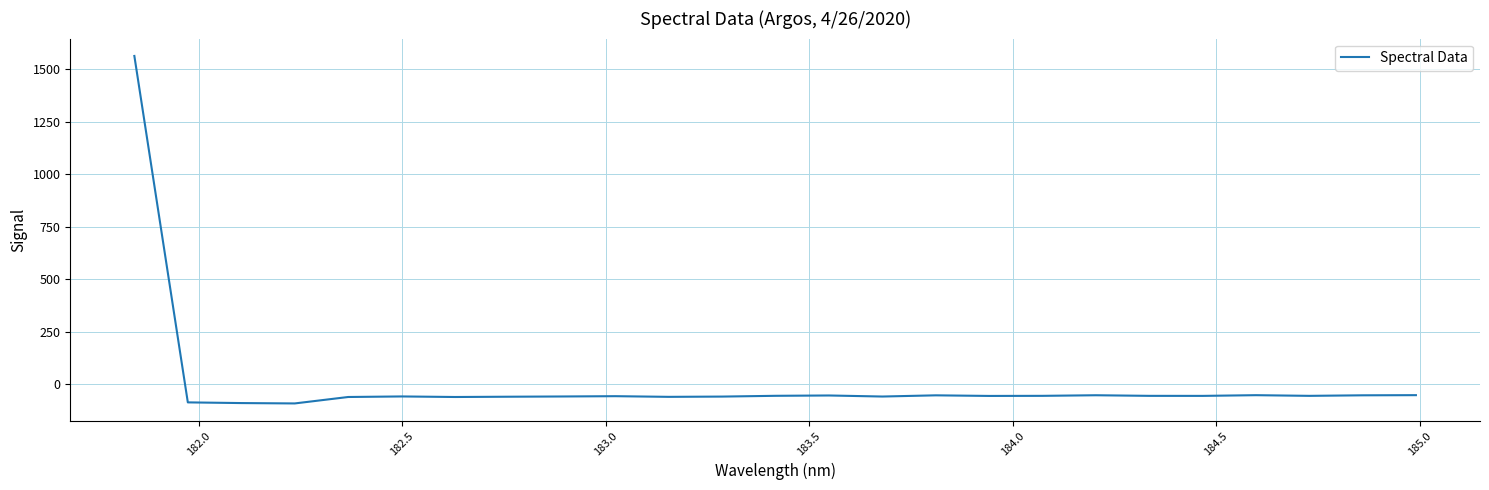

What is the difference between the maximum and minimum values?

1654.8